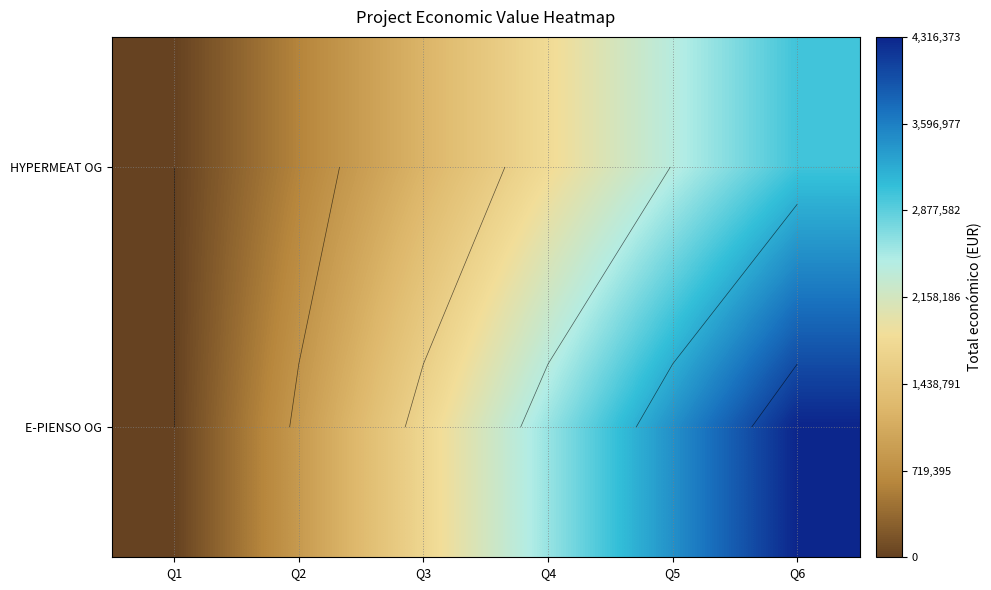

Which series has the largest range (max minus min)?

E-PIENSO OG